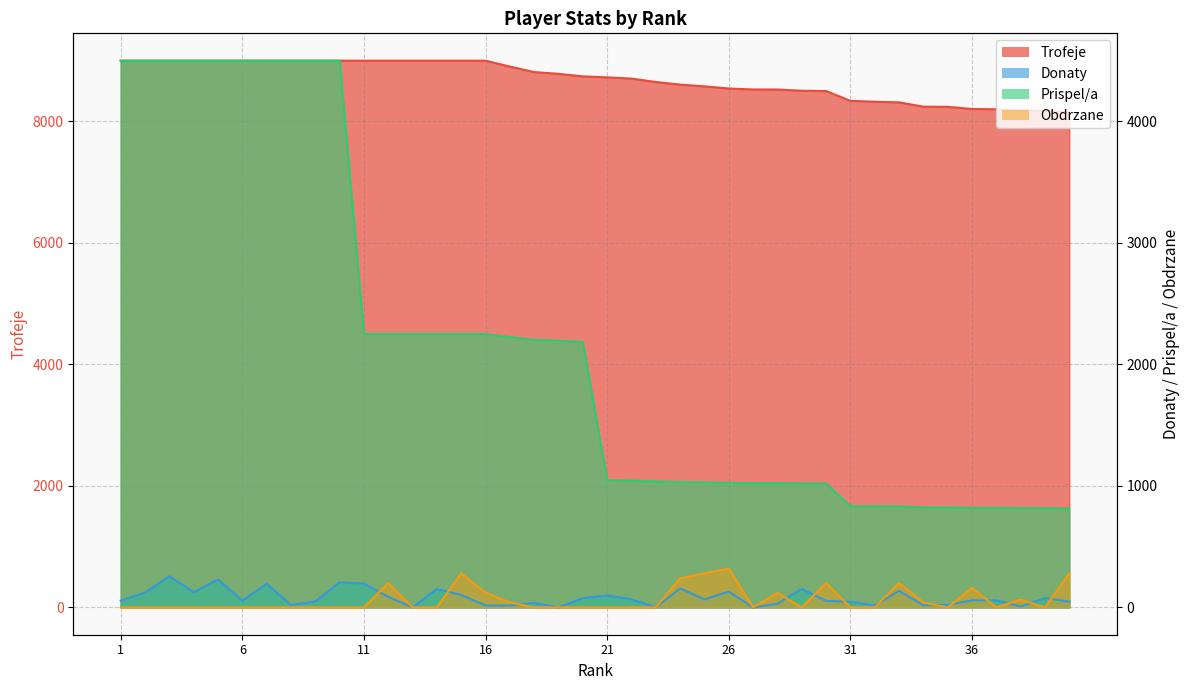

What is the value of the Prispel/a point at the 9th from the left?

4500